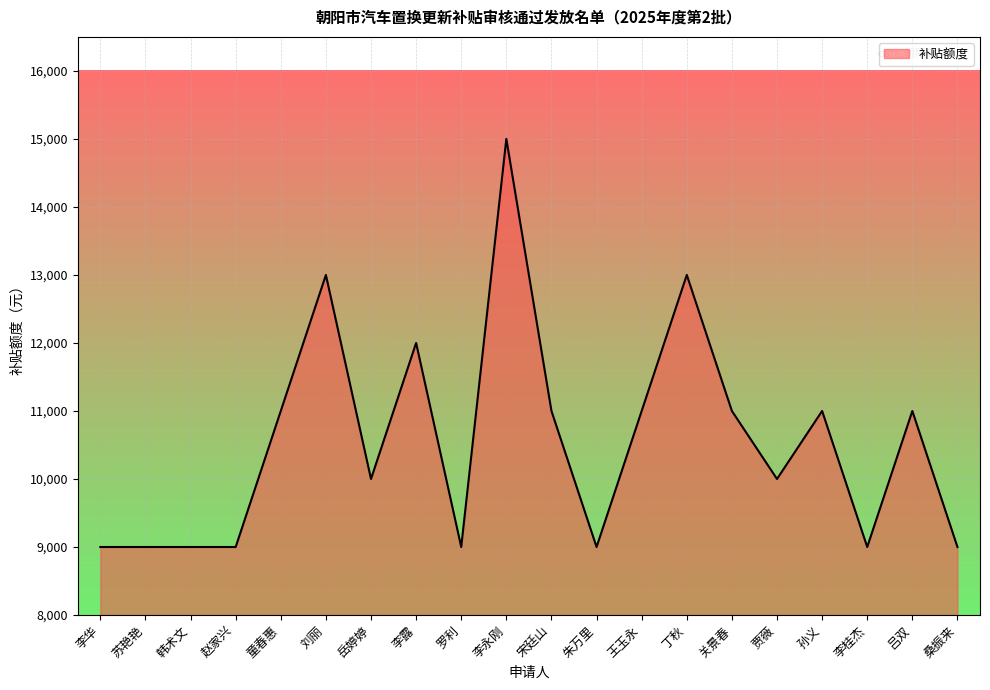

Is it true that the value at 李桂杰 is 9000?

True